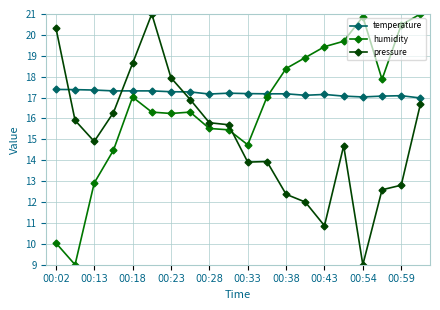

Which series has the largest total across all categories?

temperature